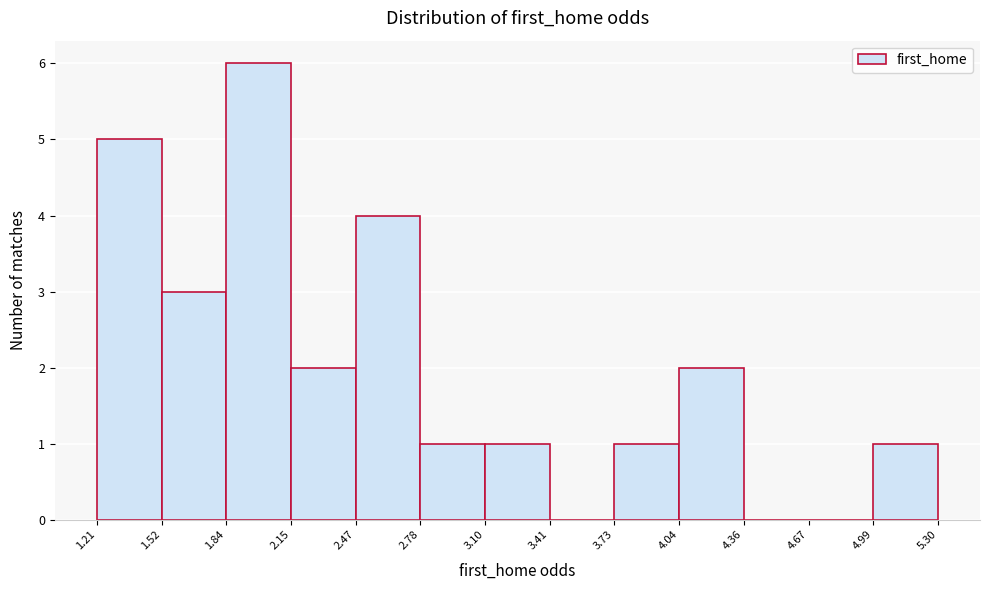

Reading left to right, transcribe this chart: for each bar, give the range it covers on the x-axis and its height. The values are not printed on the chart, so give them approximately, as read against the axis.

1.21 to 1.52: 5
1.52 to 1.84: 3
1.84 to 2.15: 6
2.15 to 2.47: 2
2.47 to 2.78: 4
2.78 to 3.10: 1
3.10 to 3.41: 1
3.41 to 3.73: 0
3.73 to 4.04: 1
4.04 to 4.36: 2
4.36 to 4.67: 0
4.67 to 4.99: 0
4.99 to 5.30: 1